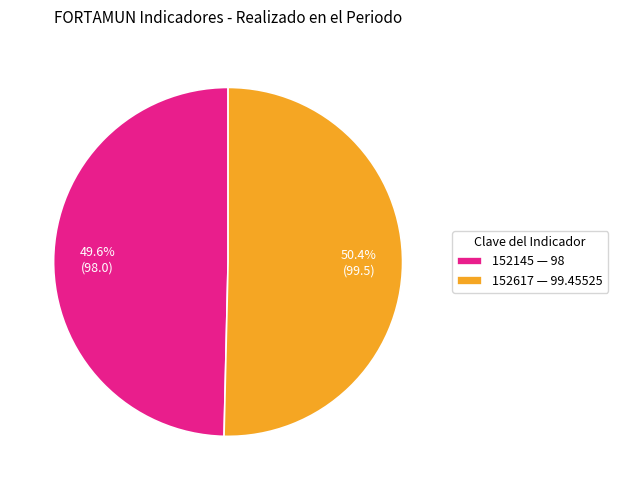

Between 152617 and 152145, which is larger?

152617